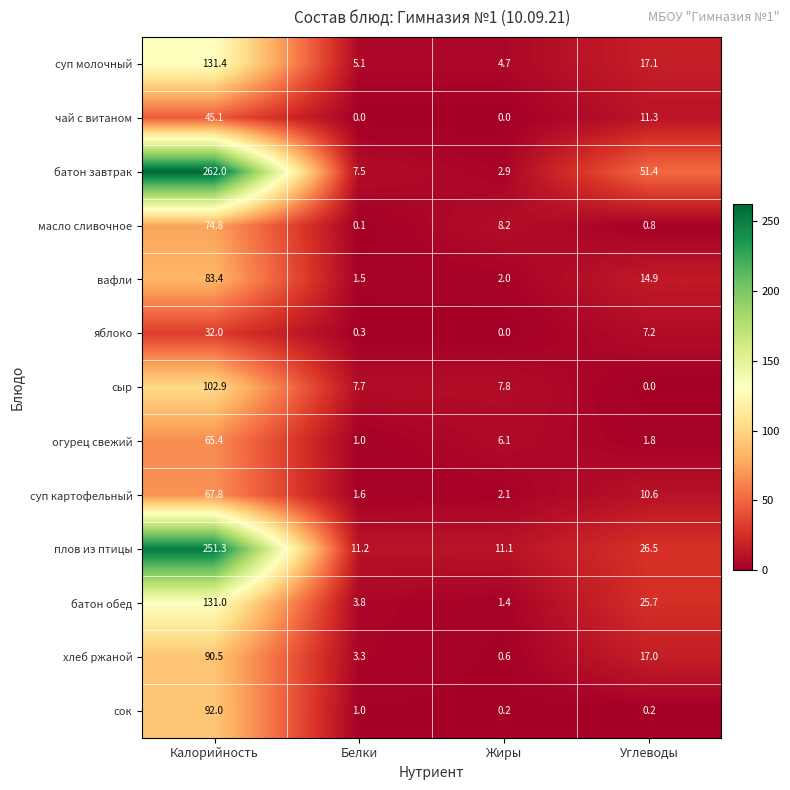

What is the average value of the суп молочный series?

39.6